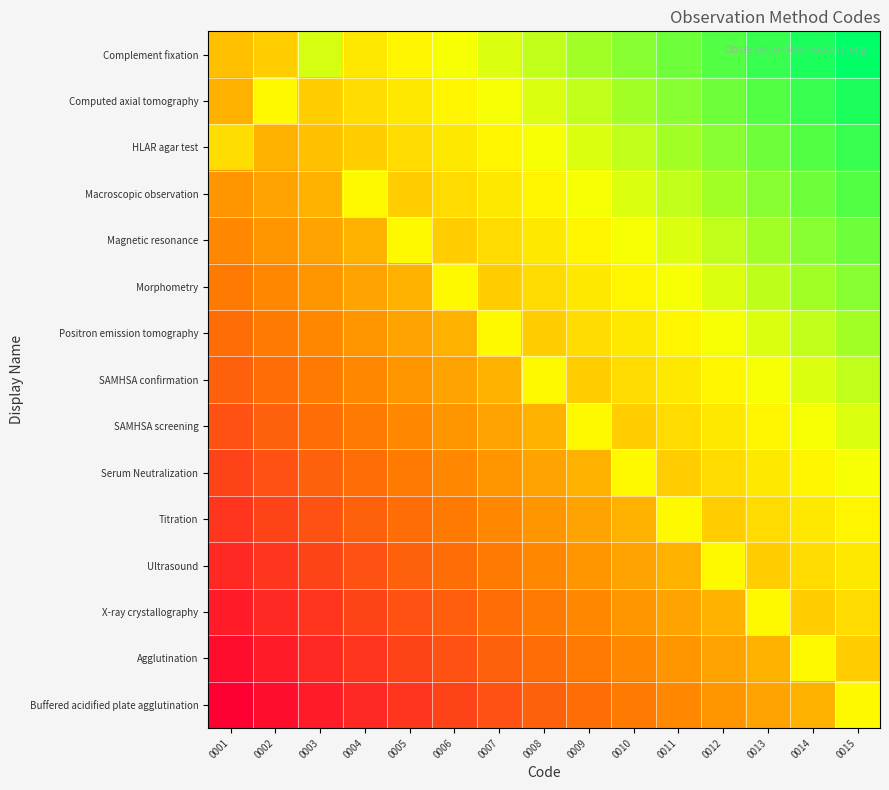

Count the number of categories in the chart.

15